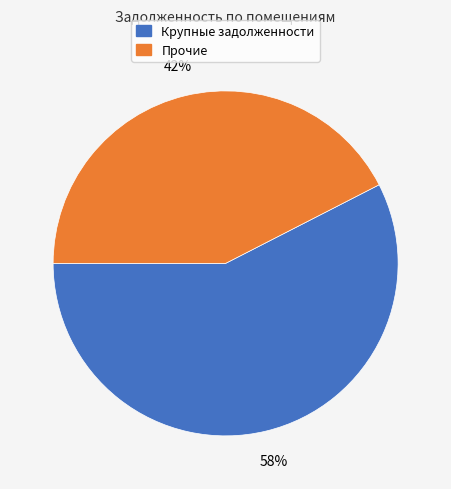

Is there a majority slice in this chart?

Yes